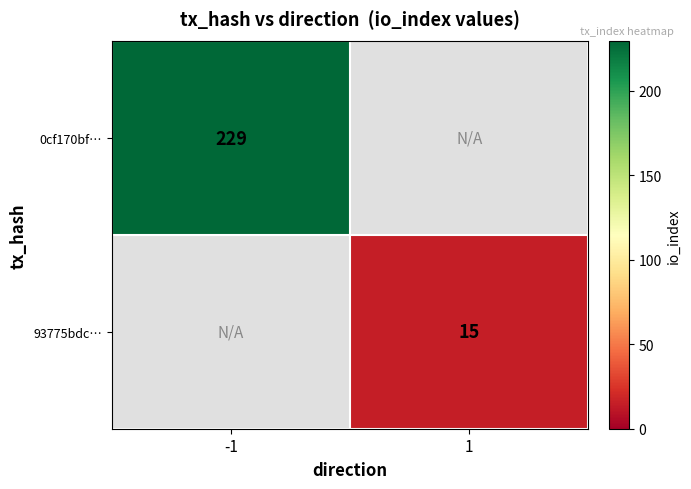

The value of 93775bdc… at 1 is 4.6. True or false?

False